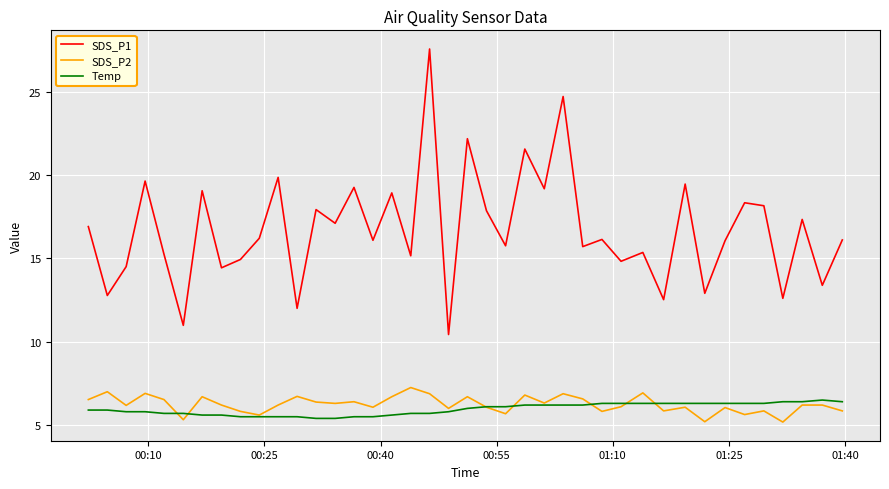

What is the lowest value of the SDS_P1 series?

10.4